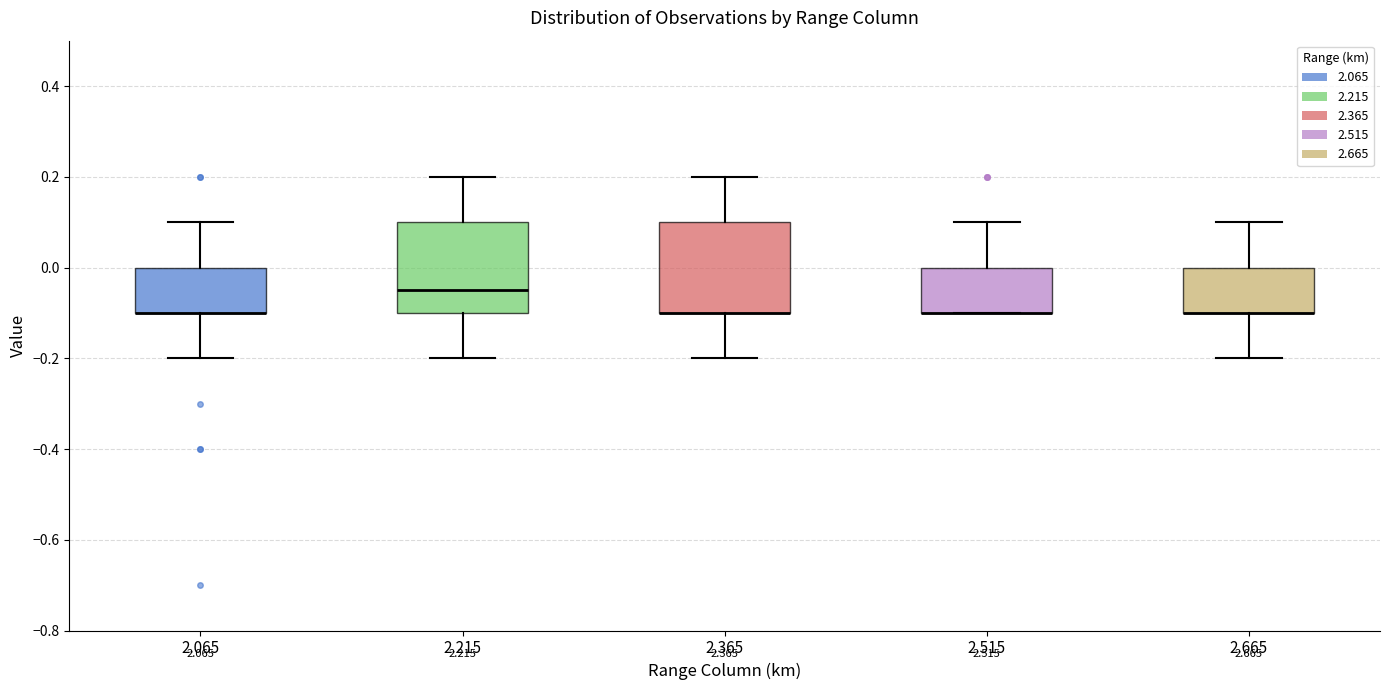

Where is the upper edge of the box at x = 2.365 on the y-axis? The values are not printed on the chart, so give them approximately, as read against the axis.

0.10